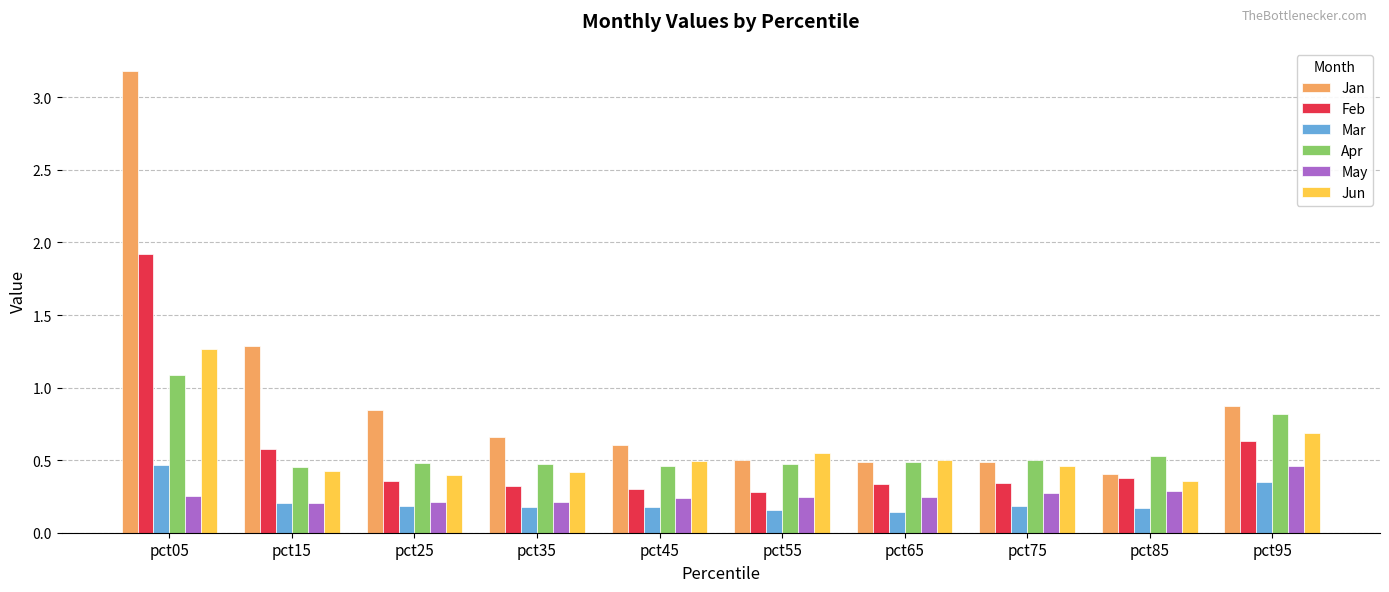

What is the total value across all series at pct35?

2.3